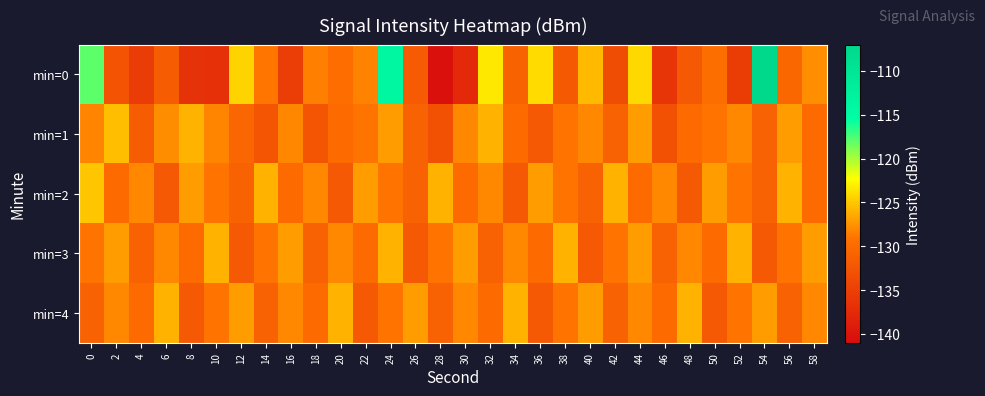

Reading left to right, extract all data points from this chart.

min=0: 0=-118.0	2=-132.7	4=-135.4	6=-131.6	8=-136.6	10=-136.8	12=-124.5	14=-129.0	16=-135.2	18=-128.4	20=-129.7	22=-128.4	24=-113.9	26=-131.9	28=-140.6	30=-137.6	32=-123.4	34=-130.9	36=-124.1	38=-131.9	40=-125.6	42=-133.5	44=-124.2	46=-136.3	48=-132.0	50=-129.6	52=-135.3	54=-107.2	56=-130.4	58=-127.8
min=1: 0=-128.2	2=-125.4	4=-131.7	6=-127.8	8=-125.9	10=-128.2	12=-130.4	14=-132.5	16=-128.1	18=-132.5	20=-130.0	22=-129.0	24=-127.0	26=-131.0	28=-133.0	30=-128.0	32=-126.0	34=-130.0	36=-132.0	38=-129.0	40=-128.0	42=-131.0	44=-127.0	46=-133.0	48=-130.0	50=-129.0	52=-128.0	54=-131.0	56=-127.0	58=-130.0
min=2: 0=-125.0	2=-130.0	4=-128.0	6=-132.0	8=-127.0	10=-129.0	12=-131.0	14=-126.0	16=-130.0	18=-128.0	20=-132.0	22=-127.0	24=-129.0	26=-131.0	28=-126.0	30=-130.0	32=-128.0	34=-132.0	36=-127.0	38=-129.0	40=-131.0	42=-126.0	44=-130.0	46=-128.0	48=-132.0	50=-127.0	52=-129.0	54=-131.0	56=-126.0	58=-130.0
min=3: 0=-129.0	2=-127.0	4=-131.0	6=-128.0	8=-130.0	10=-126.0	12=-132.0	14=-129.0	16=-127.0	18=-131.0	20=-128.0	22=-130.0	24=-126.0	26=-132.0	28=-129.0	30=-127.0	32=-131.0	34=-128.0	36=-130.0	38=-126.0	40=-132.0	42=-129.0	44=-127.0	46=-131.0	48=-128.0	50=-130.0	52=-126.0	54=-132.0	56=-129.0	58=-127.0
min=4: 0=-131.0	2=-128.0	4=-130.0	6=-126.0	8=-132.0	10=-129.0	12=-127.0	14=-131.0	16=-128.0	18=-130.0	20=-126.0	22=-132.0	24=-129.0	26=-127.0	28=-131.0	30=-128.0	32=-130.0	34=-126.0	36=-132.0	38=-129.0	40=-127.0	42=-131.0	44=-128.0	46=-130.0	48=-126.0	50=-132.0	52=-129.0	54=-127.0	56=-131.0	58=-128.0